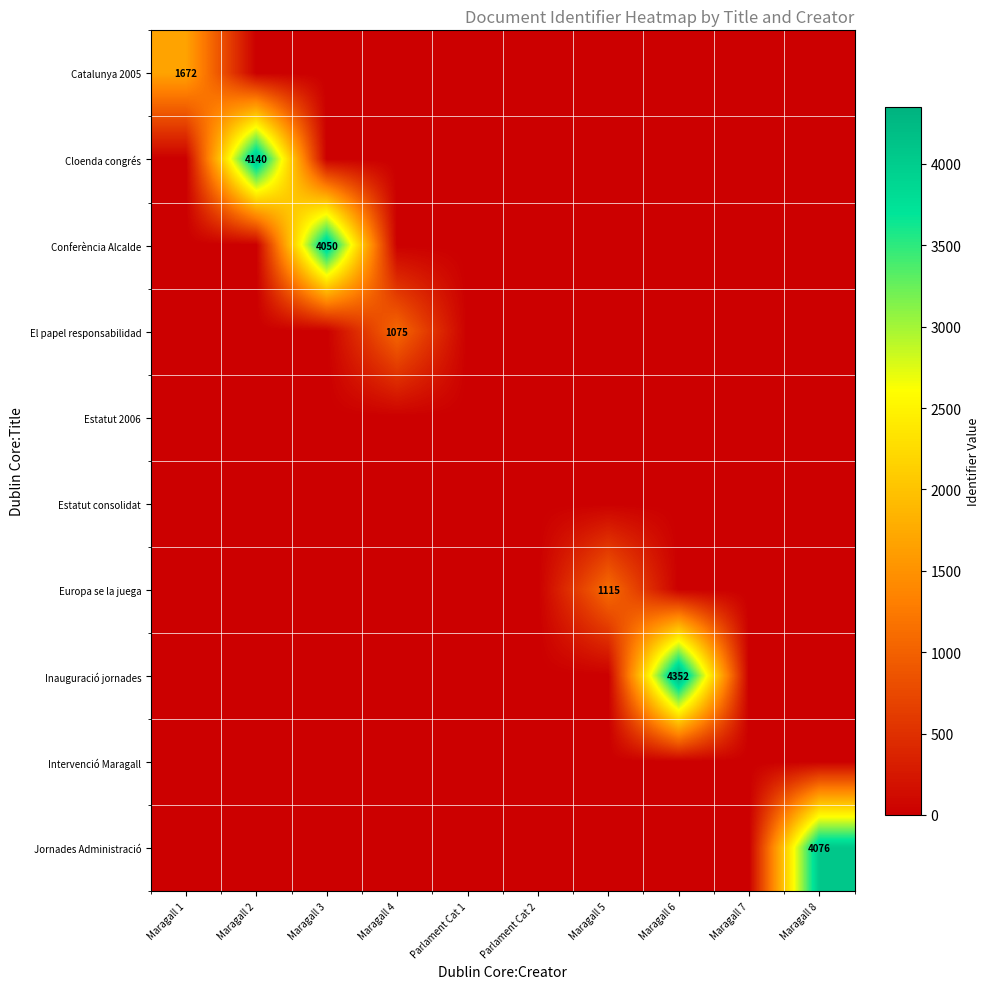

At how many categories does at least one series exceed 789?

7